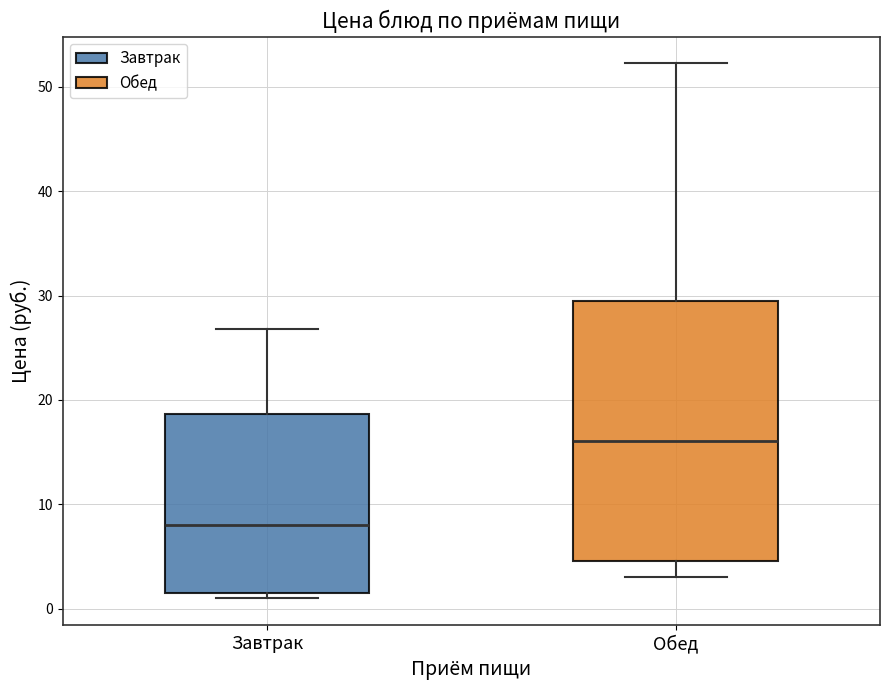

Where does the median line of the box for Обед sit on the y-axis? The values are not printed on the chart, so give them approximately, as read against the axis.

16